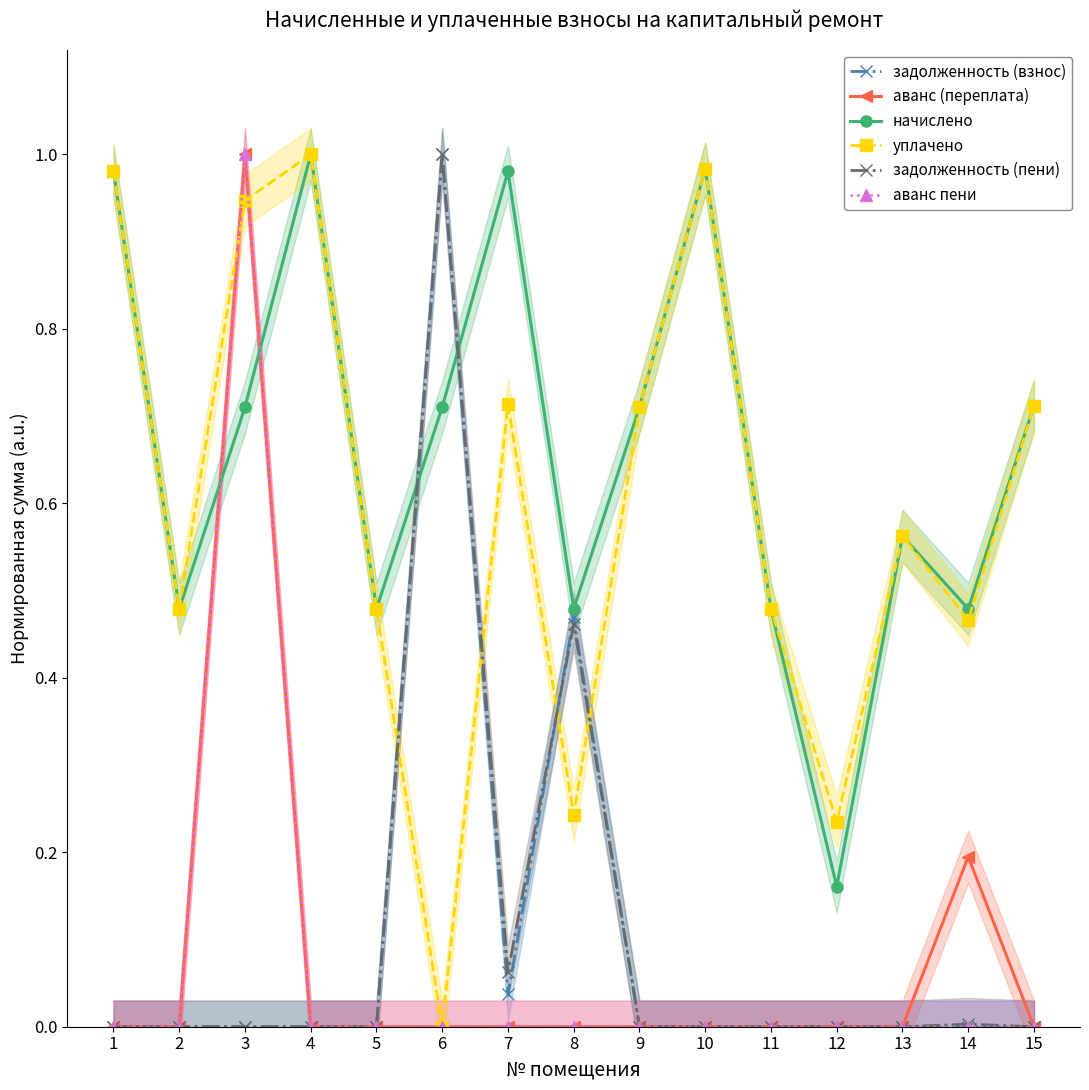

What is the total value across all series at 6?

2.7